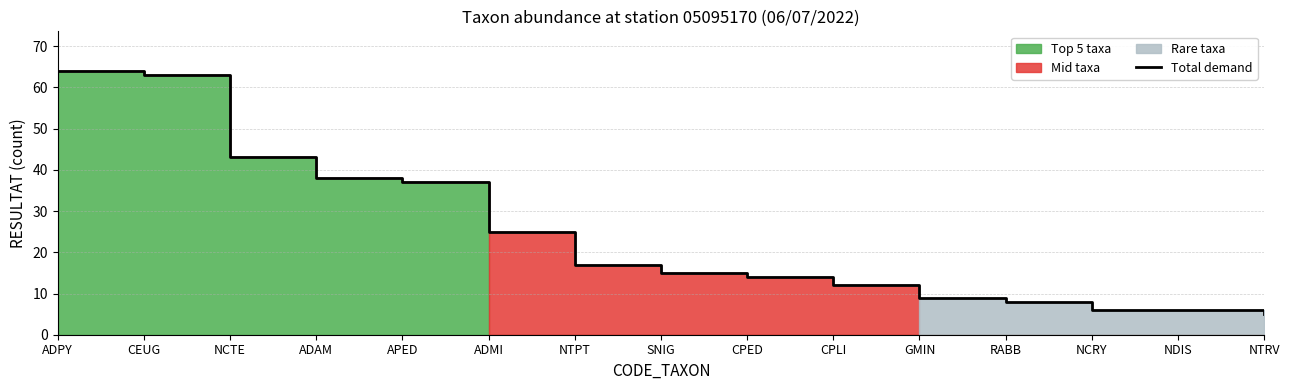

How many values are below 15?

7